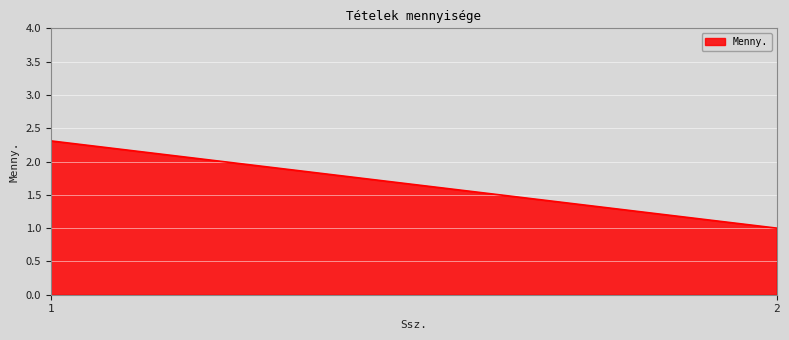

Reading left to right, list all the values displayed in this chart.

1=2.3	2=1.0